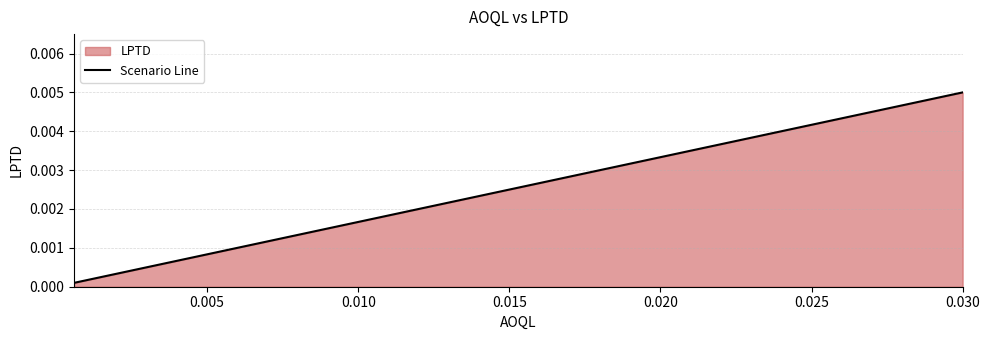

True or false: the data has more than 0 interior local peaks.

False